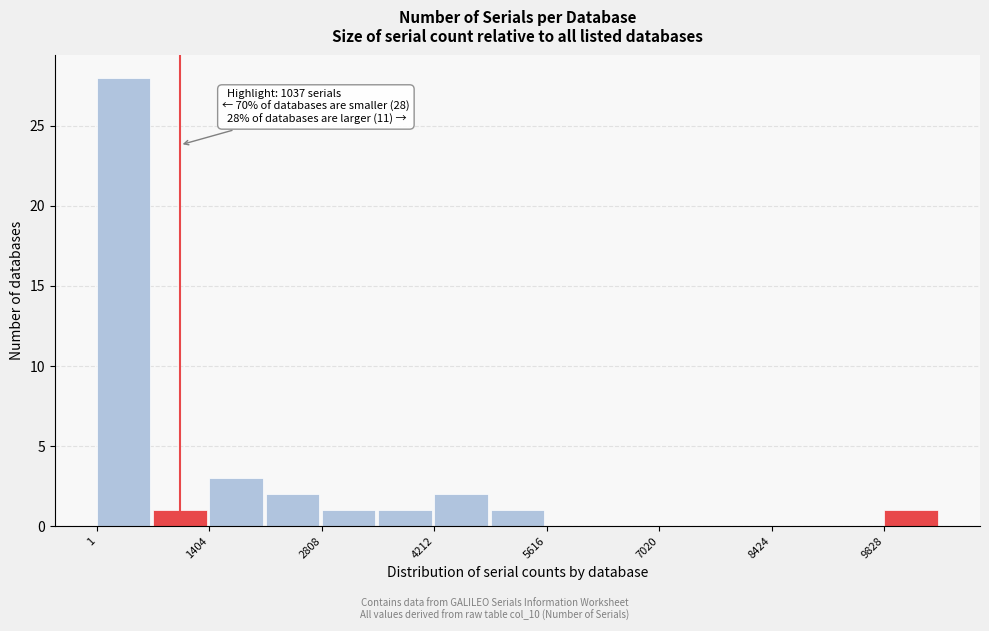

Around what value on the x-axis is the tallest bar? Give the approximate position of its centre, as read against the axis.

400